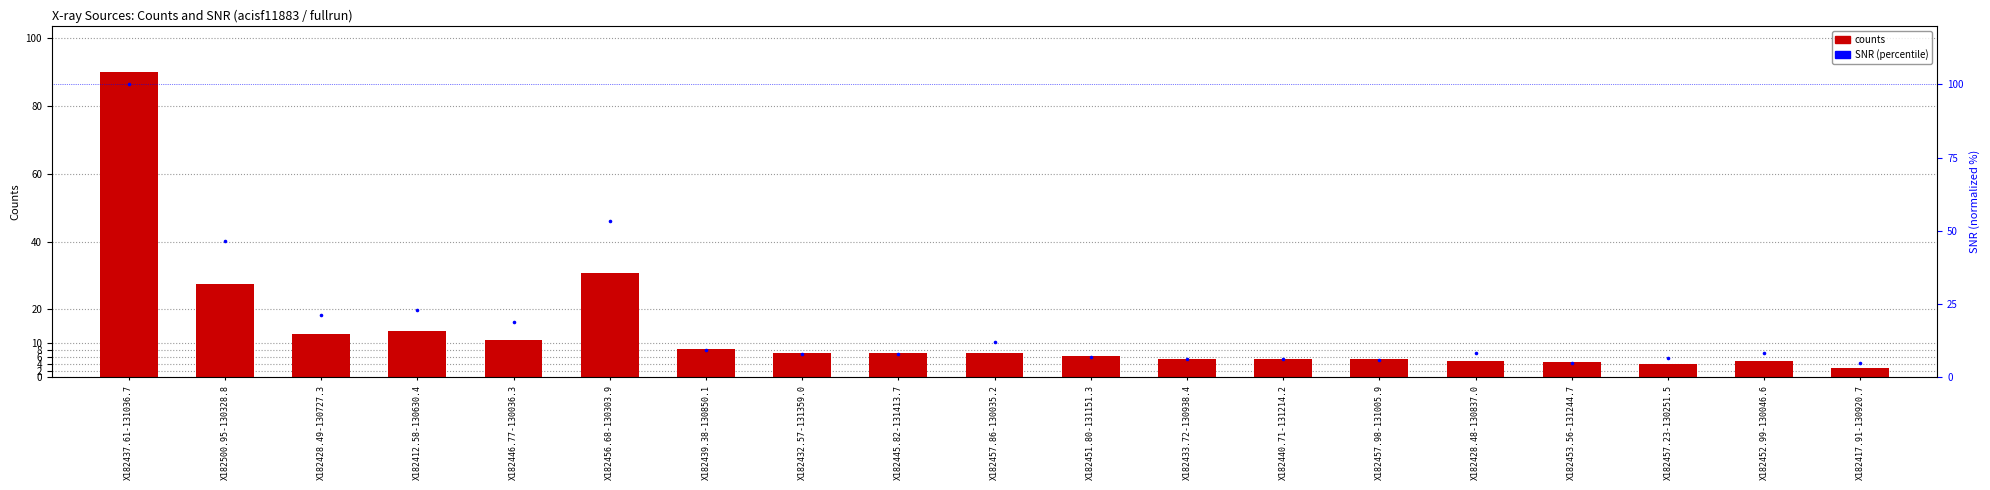

At which category is the sum across all series the highest?

X182437.61-131036.7